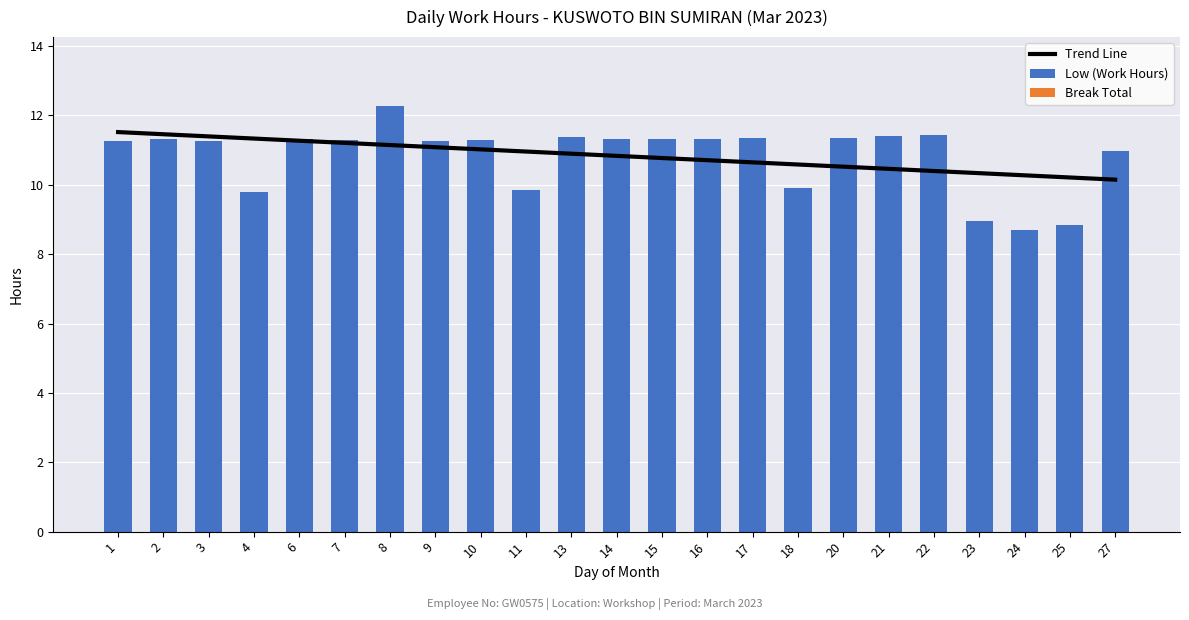

At how many categories does at least one series exceed 0?

23